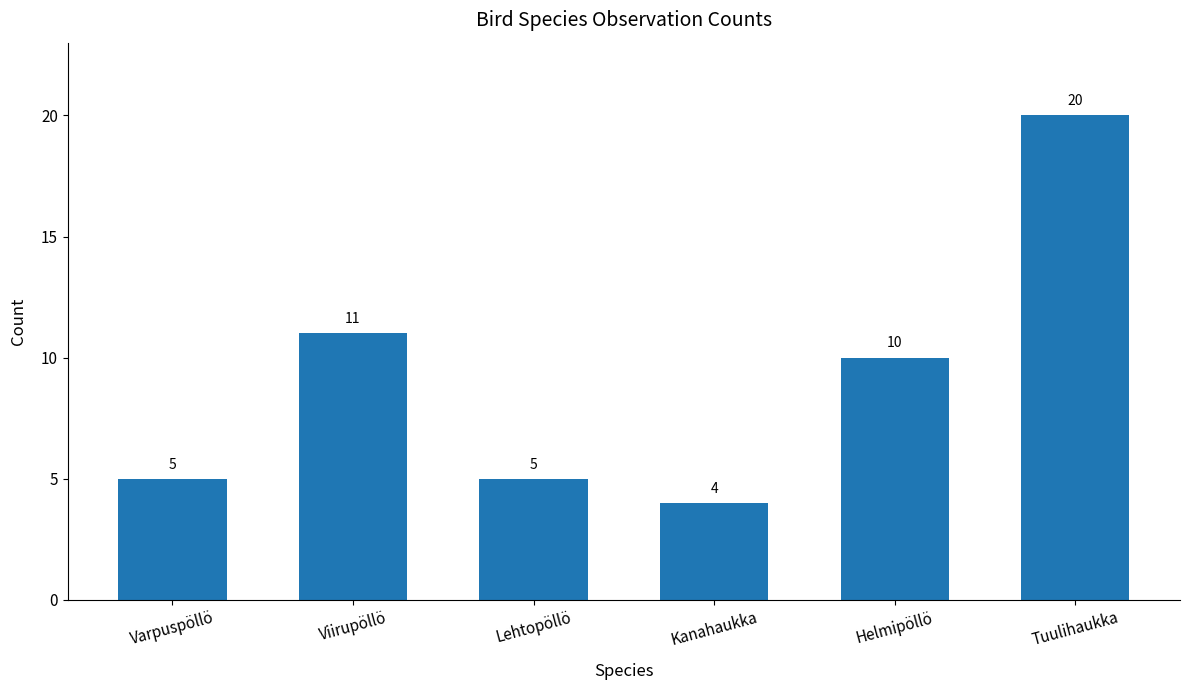

What is the maximum value shown in the chart?

20